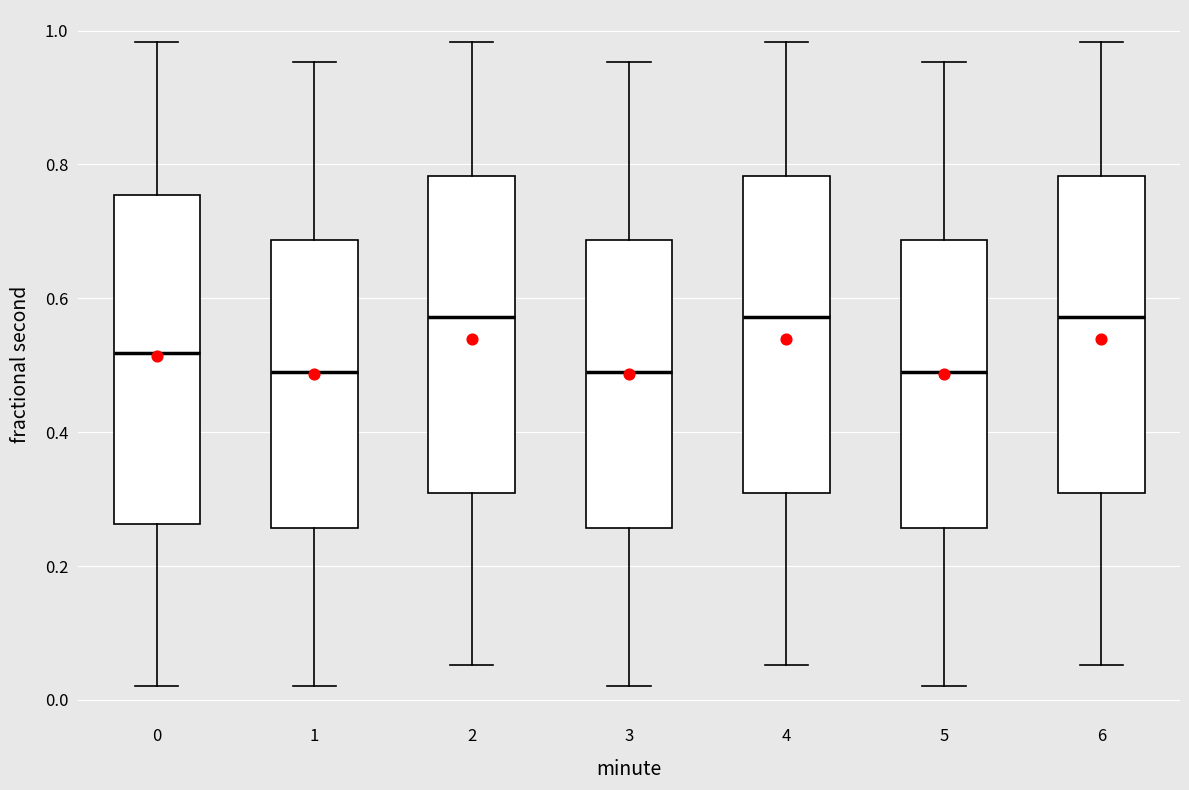

Reading left to right, read every box against the y-axis: the position of its median line, the range the box covers, and the ends of its whiskers. The values are not printed on the chart, so give them approximately, as read against the axis.

0: median 0.52, box 0.26 to 0.76, whiskers 0.02 to 0.98
1: median 0.50, box 0.26 to 0.68, whiskers 0.02 to 0.96
2: median 0.58, box 0.30 to 0.78, whiskers 0.06 to 0.98
3: median 0.50, box 0.26 to 0.68, whiskers 0.02 to 0.96
4: median 0.58, box 0.30 to 0.78, whiskers 0.06 to 0.98
5: median 0.50, box 0.26 to 0.68, whiskers 0.02 to 0.96
6: median 0.58, box 0.30 to 0.78, whiskers 0.06 to 0.98